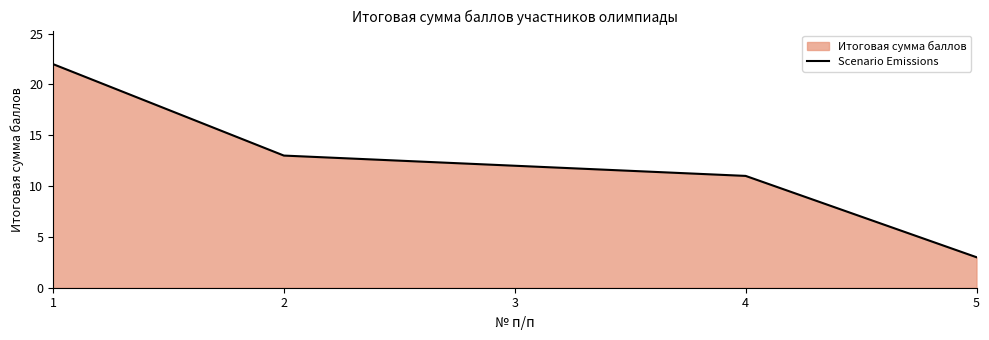

How many lines are shown in the chart?

1